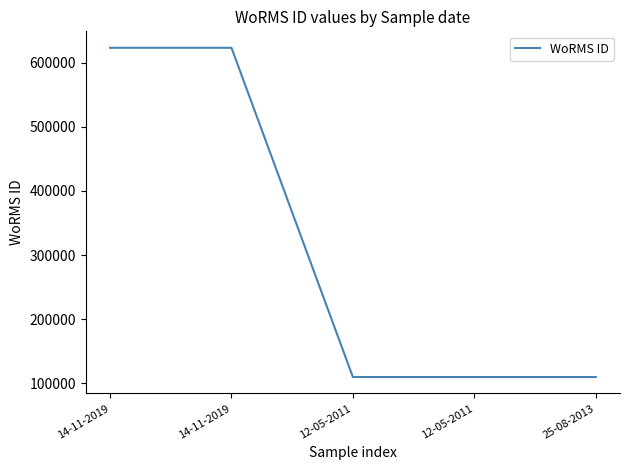

How many categories are shown in the chart?

5